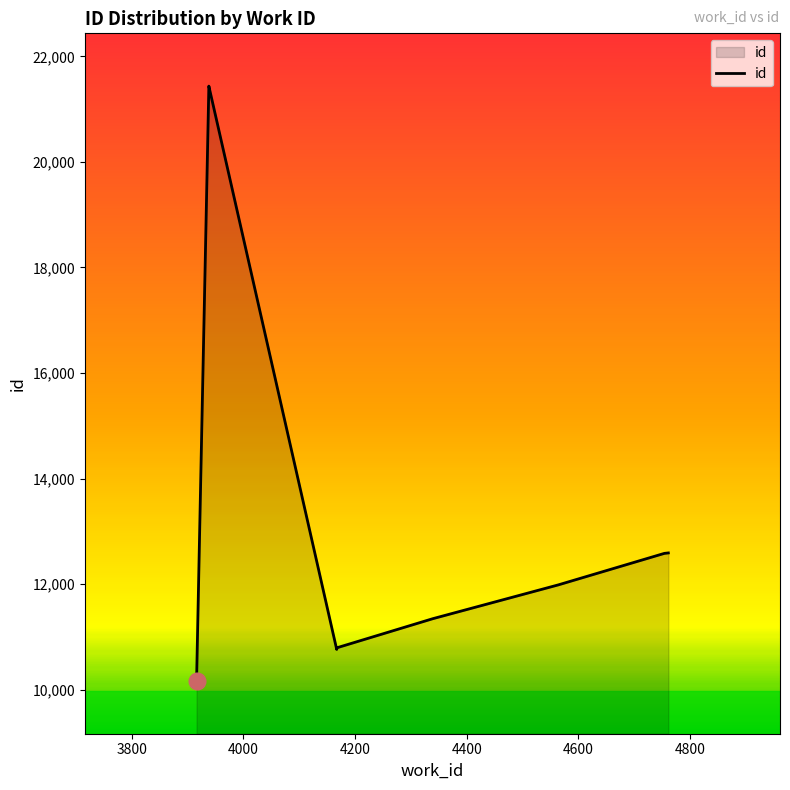

What is the difference between the maximum and minimum values?

11269